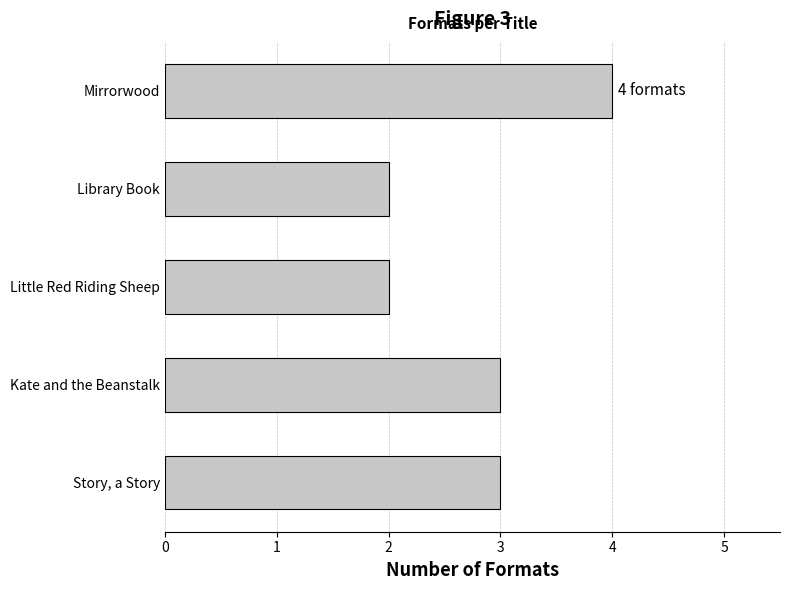

What is the average value?

3